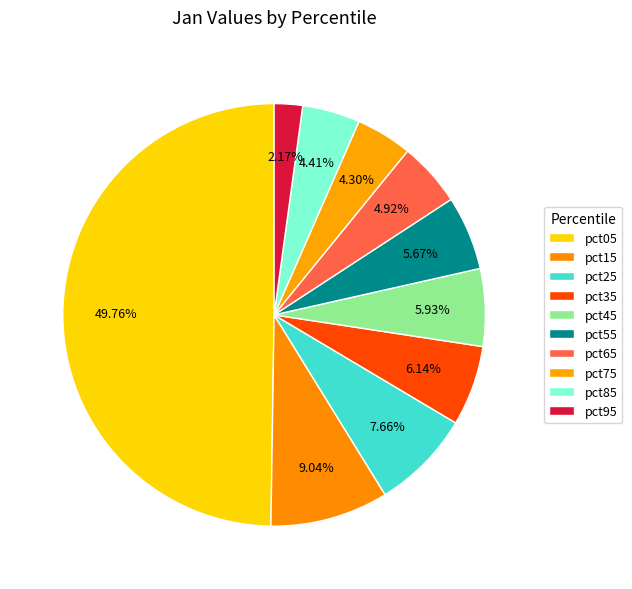

Which slice is the smallest?

pct95